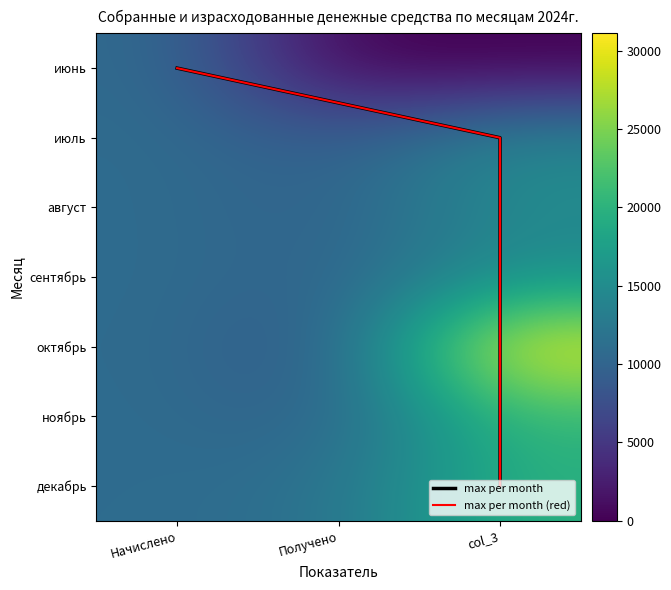

Is the value of август at Начислено greater than the value of декабрь at Начислено?

No